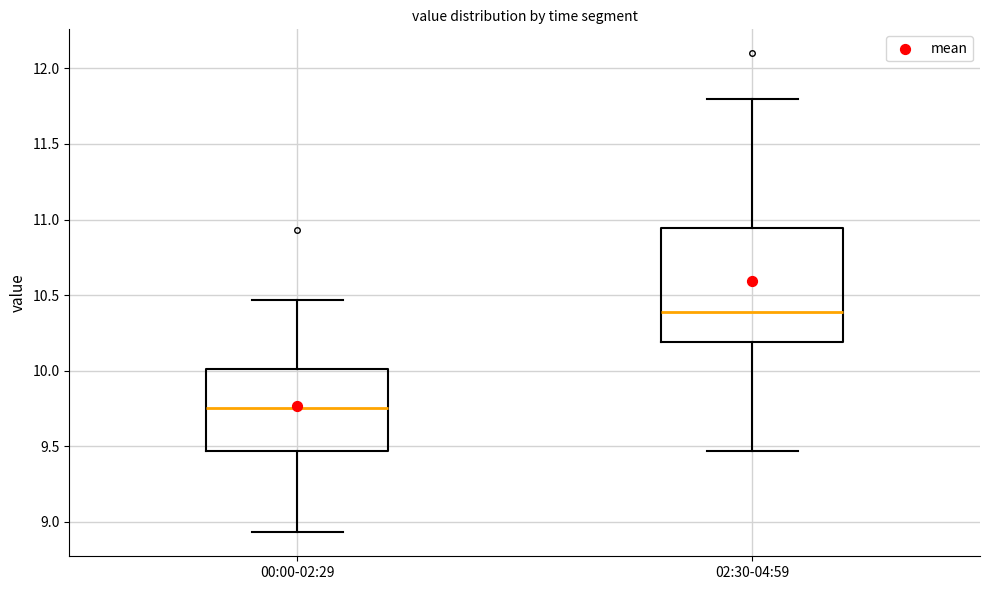

Which box's median line is the highest?

02:30-04:59